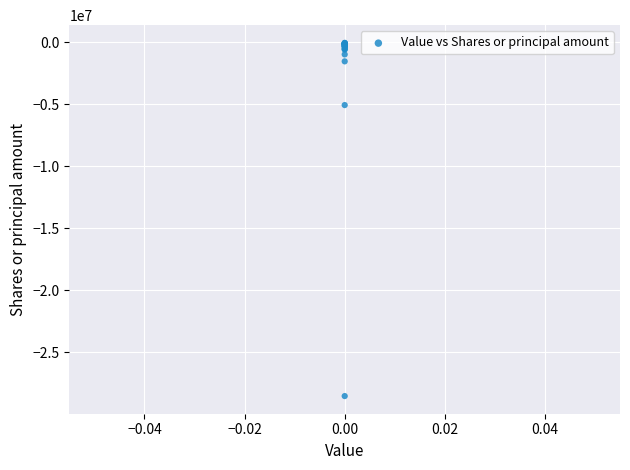

What Y value in the scatter plot is closest to -14300667?

-5082565